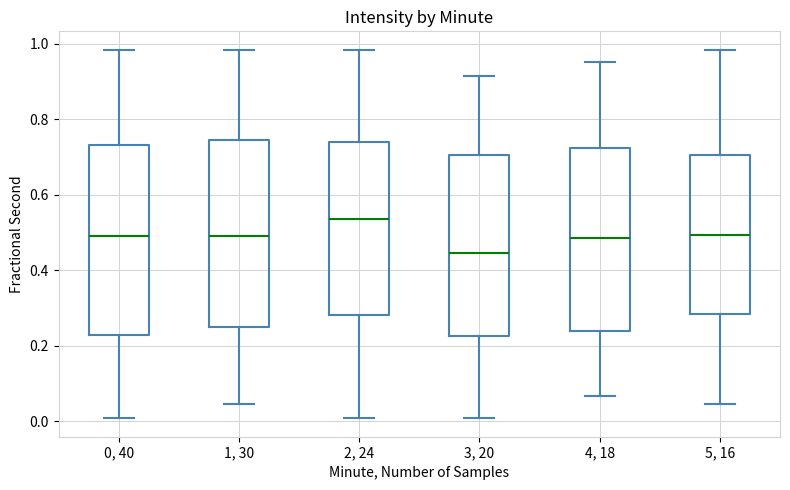

Where does the upper whisker of the box for 2, 24 end on the y-axis? The values are not printed on the chart, so give them approximately, as read against the axis.

0.98